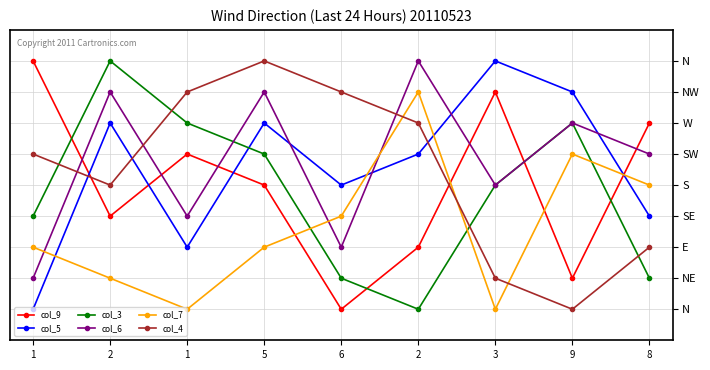

At which category does the chart reach its minimum across all series?

6